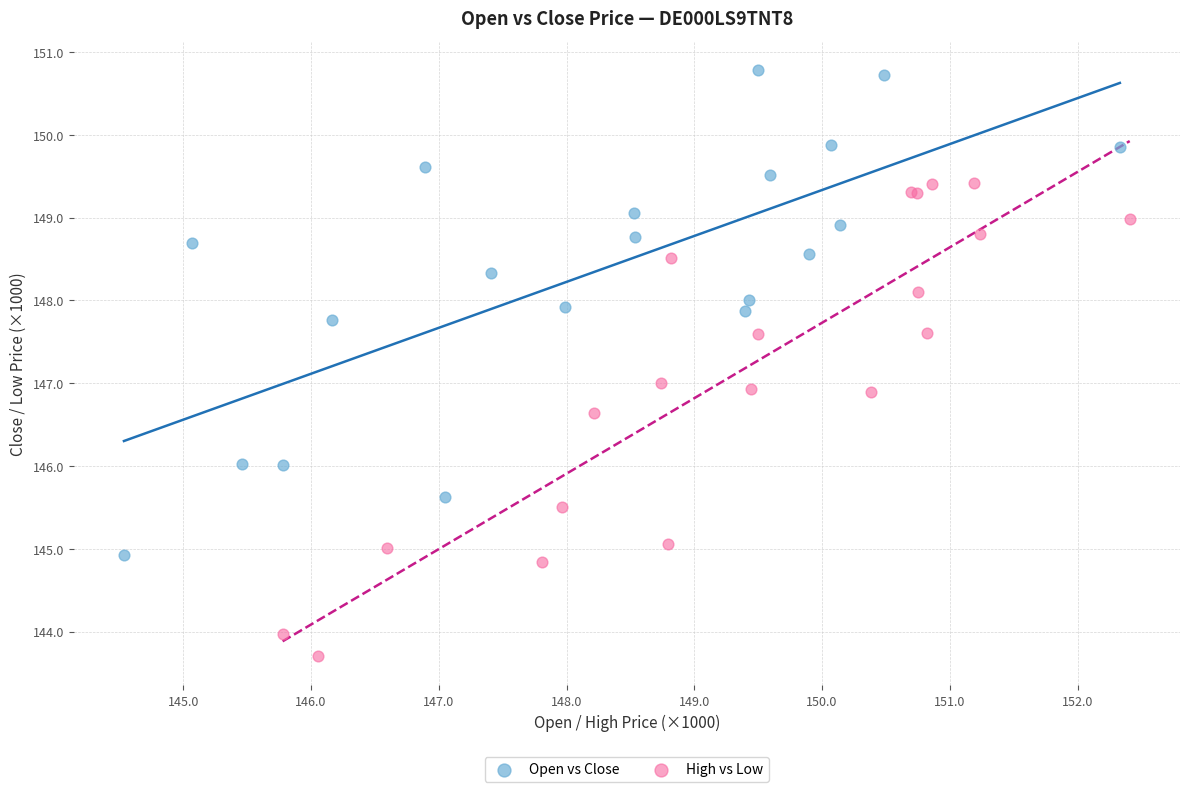

Which series contains the lowest Y value?

High vs Low